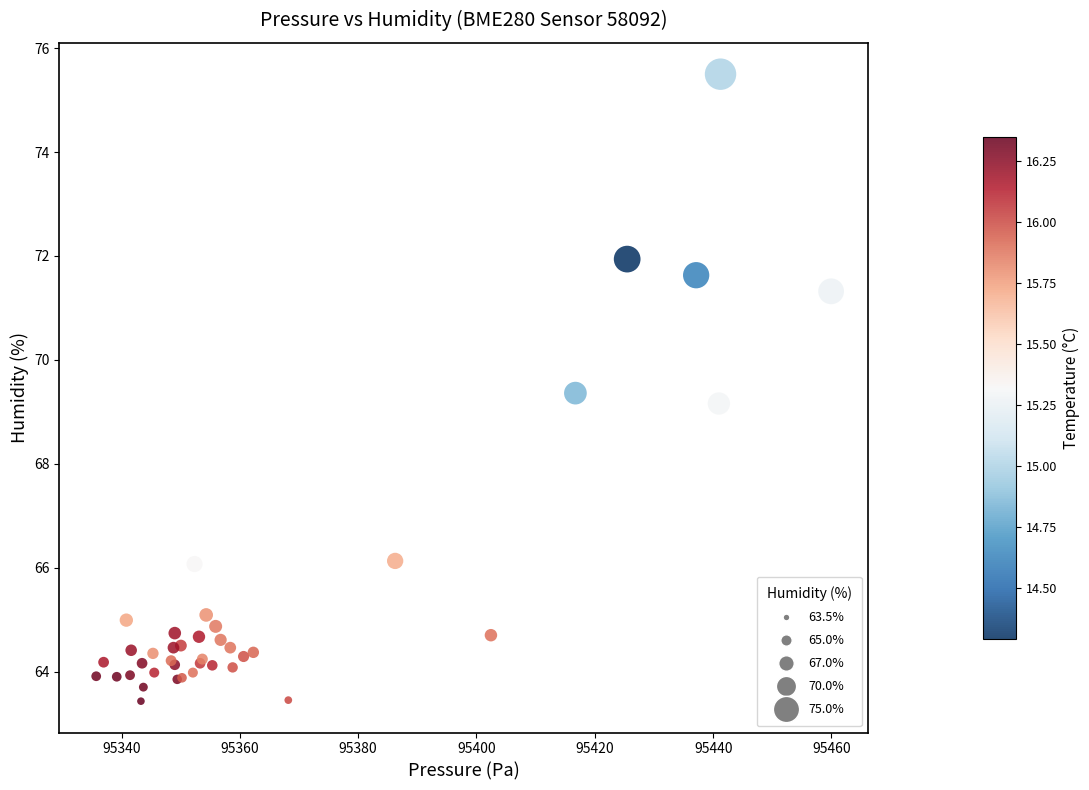

What Y value in the scatter plot is closest to 69?

69.2